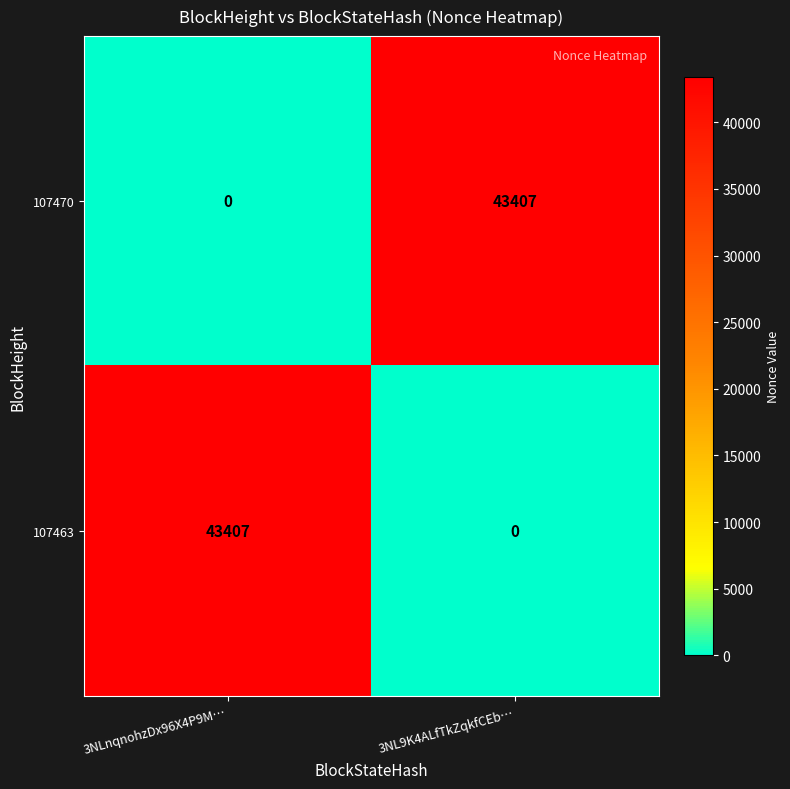

Read the 107470 value at 3NL9K4ALfTkZqkfCEb…, to the nearest 50.

43400